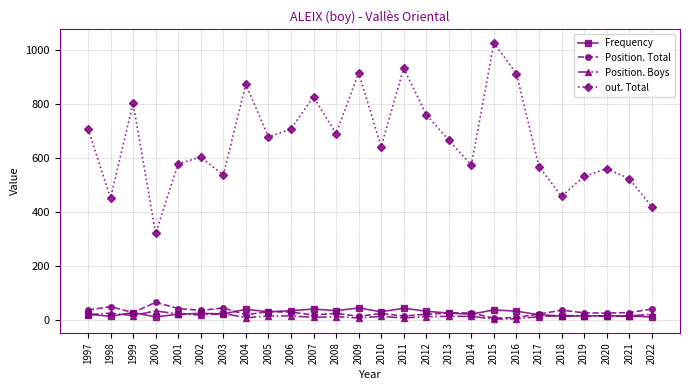

True or false: Position. Boys has a value of 8 at 2009.

True